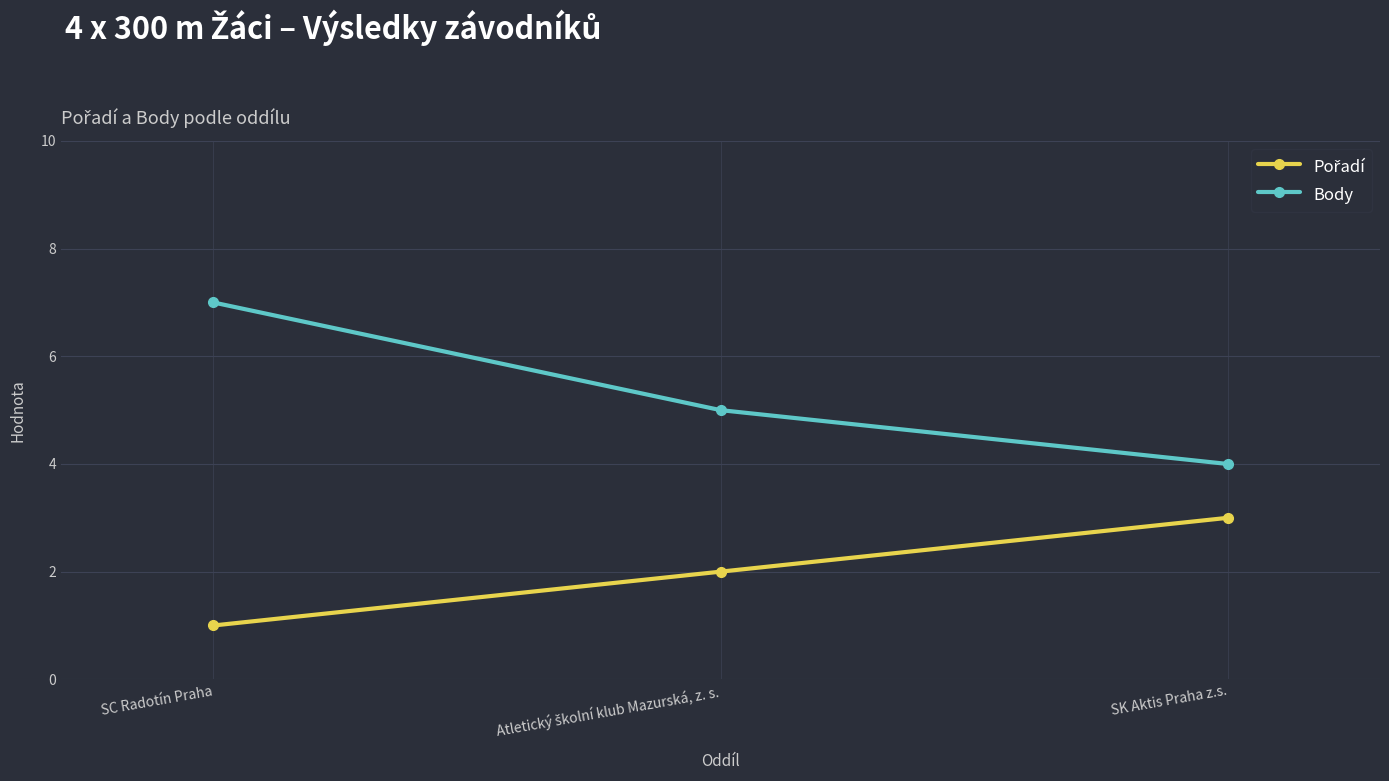

How many categories are shown in the chart?

3